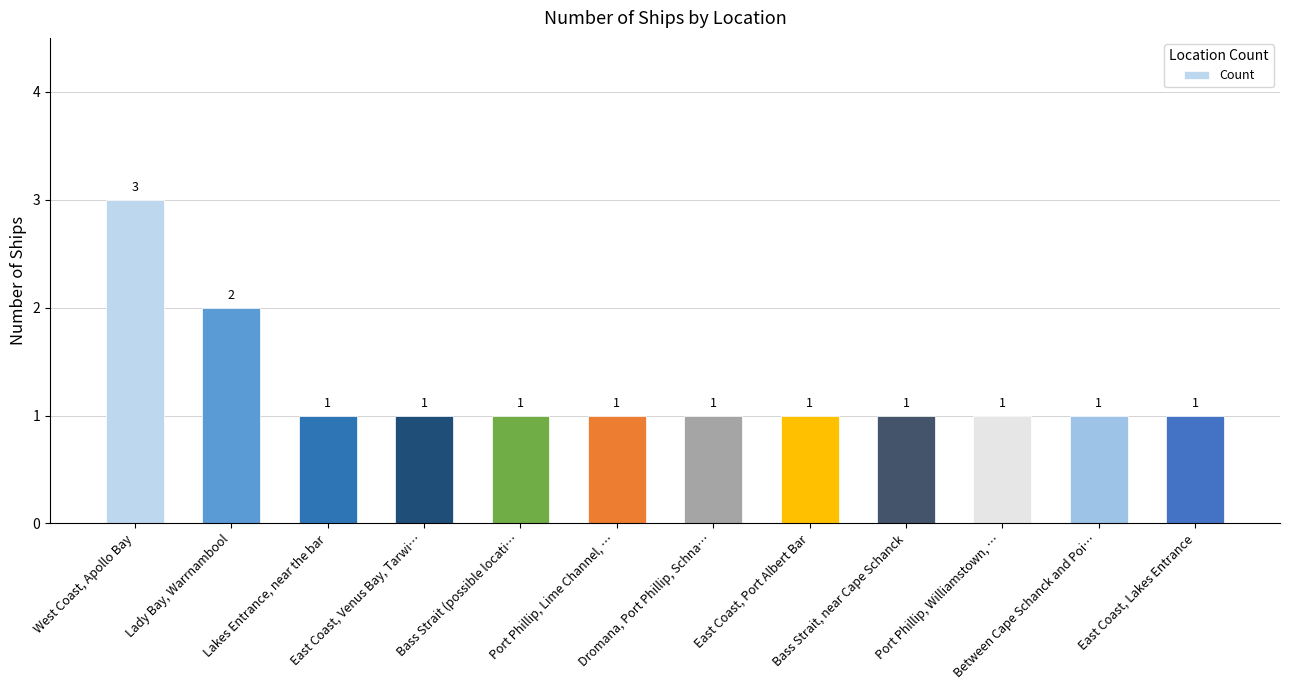

What is the sum of all values?

15